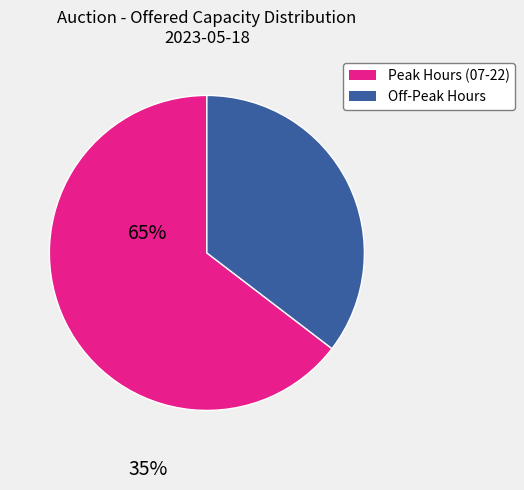

Is there a majority slice in this chart?

Yes